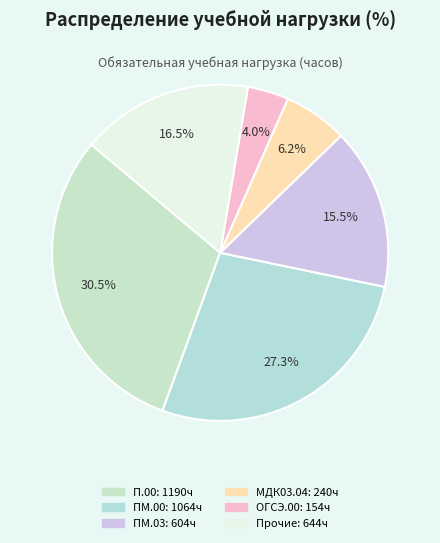

How many slices are in this pie chart?

6